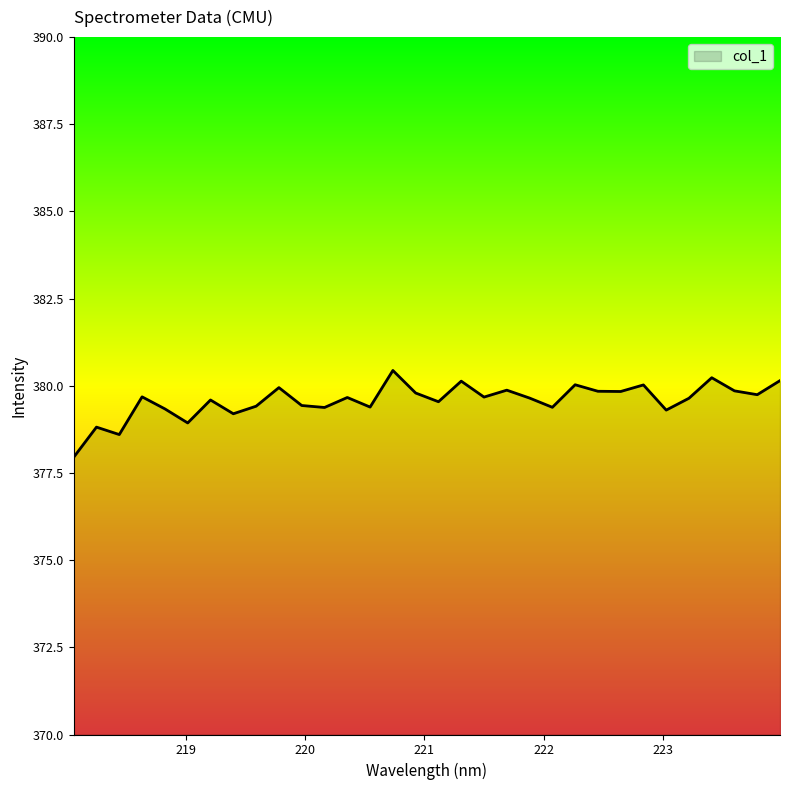

What is the difference between the maximum and minimum values?

2.5